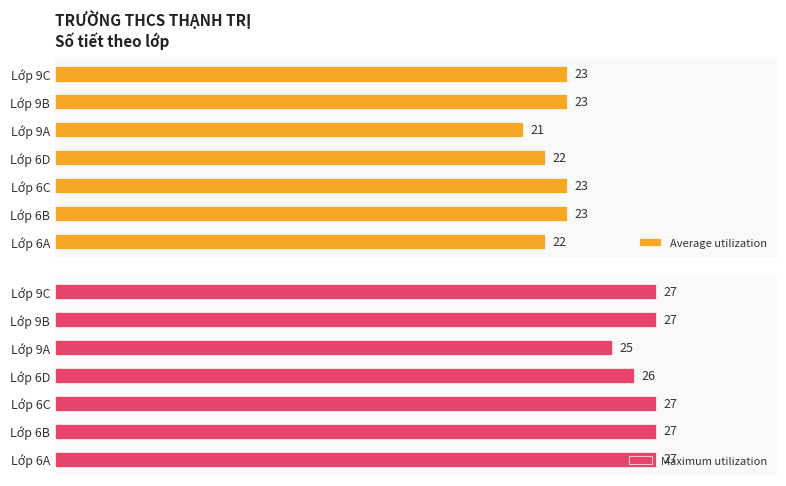

At which label is Maximum utilization closest to 26?

Lớp 6D